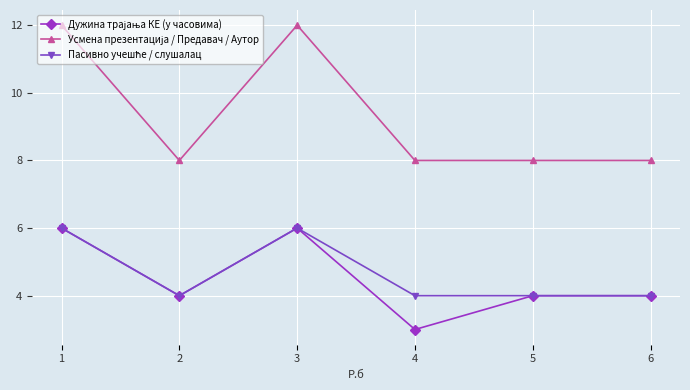

Which label corresponds to the smallest value in the chart?

4